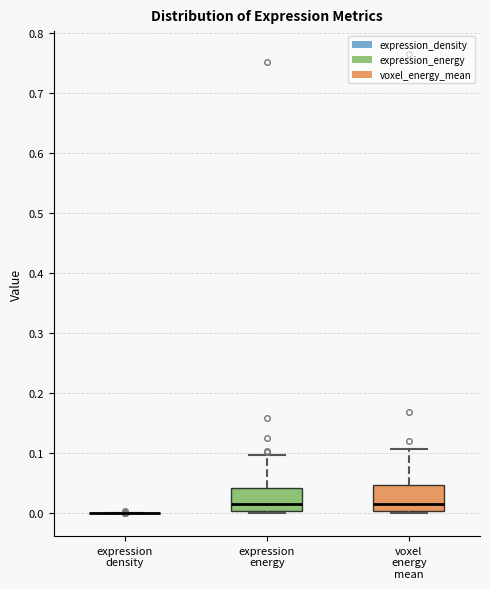

Where is the upper edge of the box for expression energy on the y-axis? The values are not printed on the chart, so give them approximately, as read against the axis.

0.04